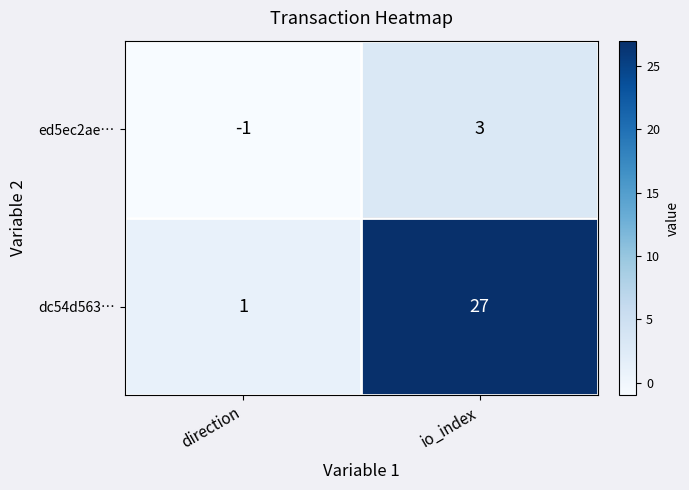

What is the difference between the maximum and minimum values in the dc54d563… series?

26